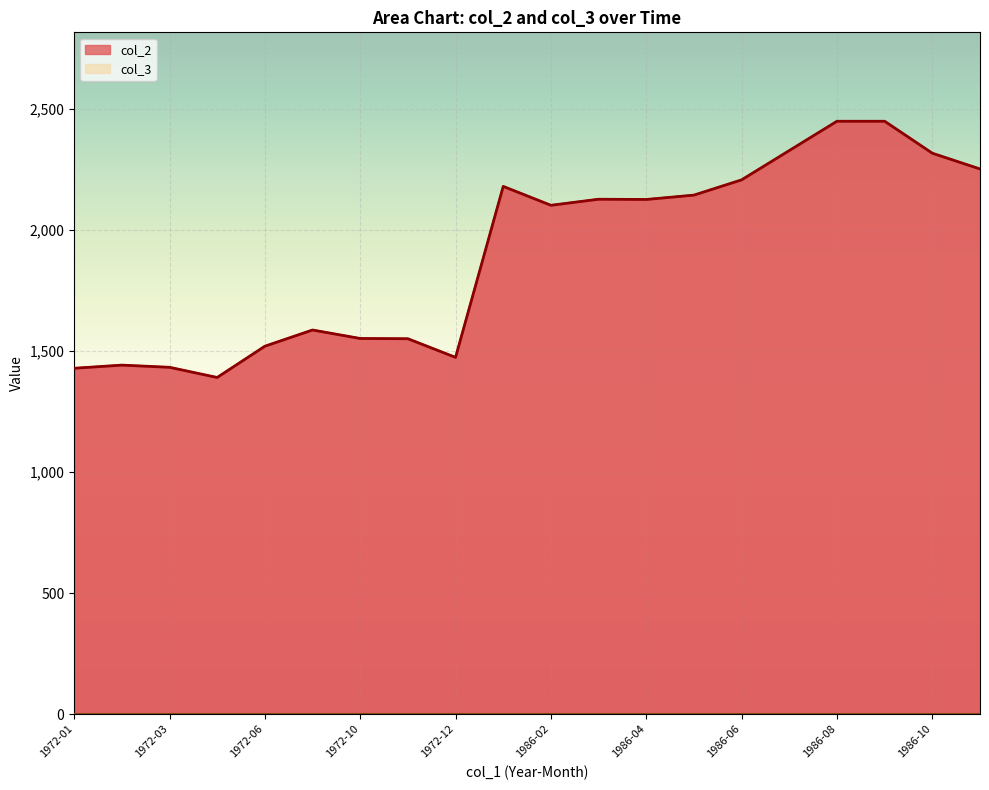

Where is the first local maximum?

1972-02